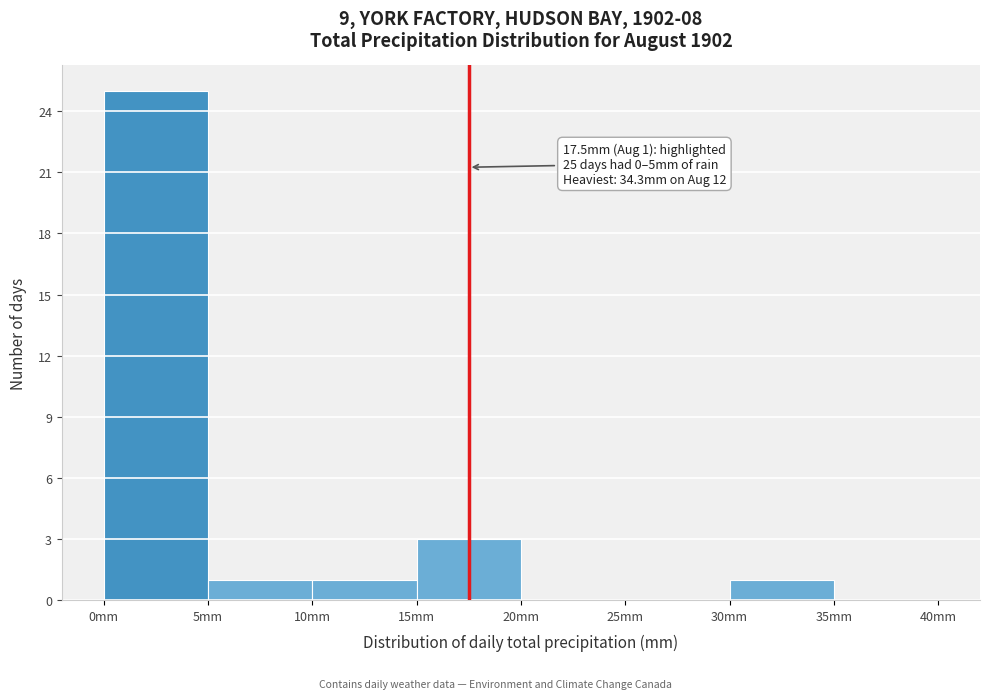

Over which range of the x-axis is the bar tallest?

0 to 5